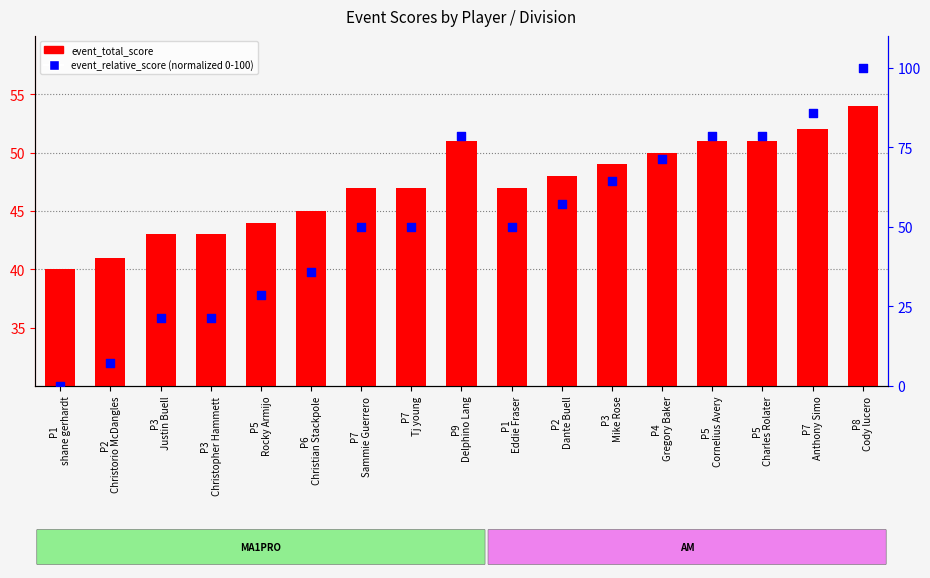

What is the total value across all series at P1
Eddie Fraser?

97.0